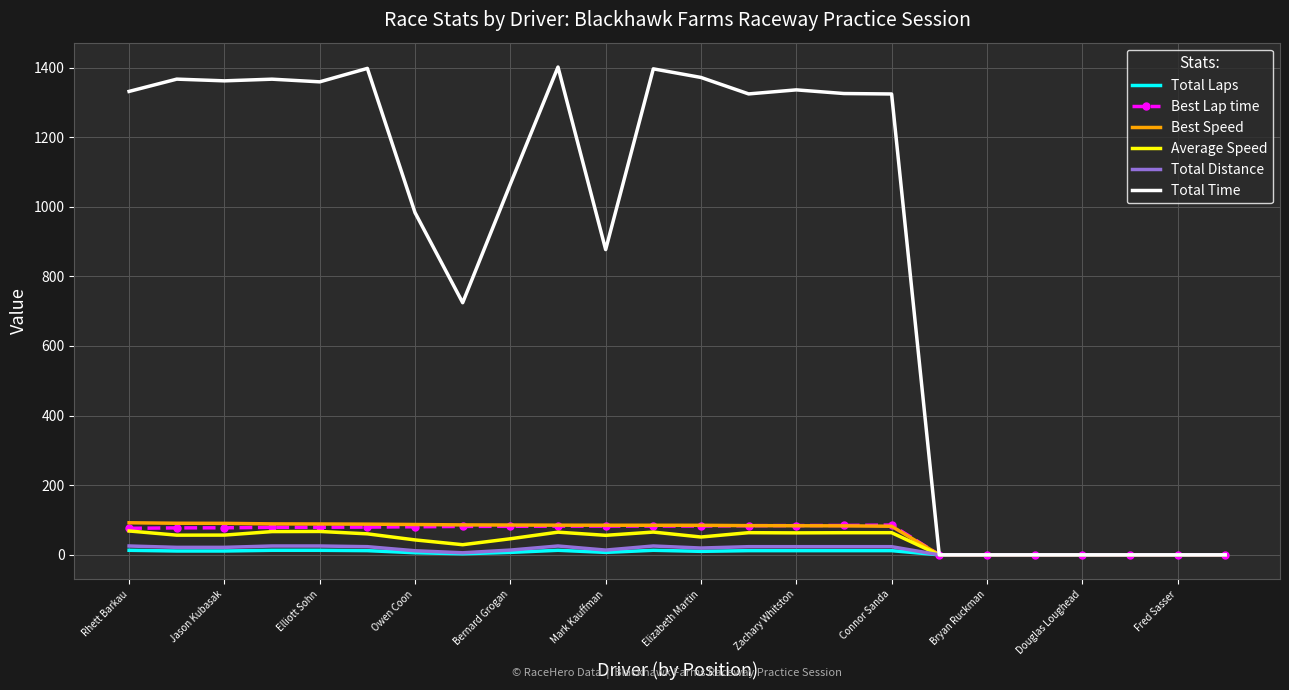

What is the highest value of the Best Lap time series?

85.5